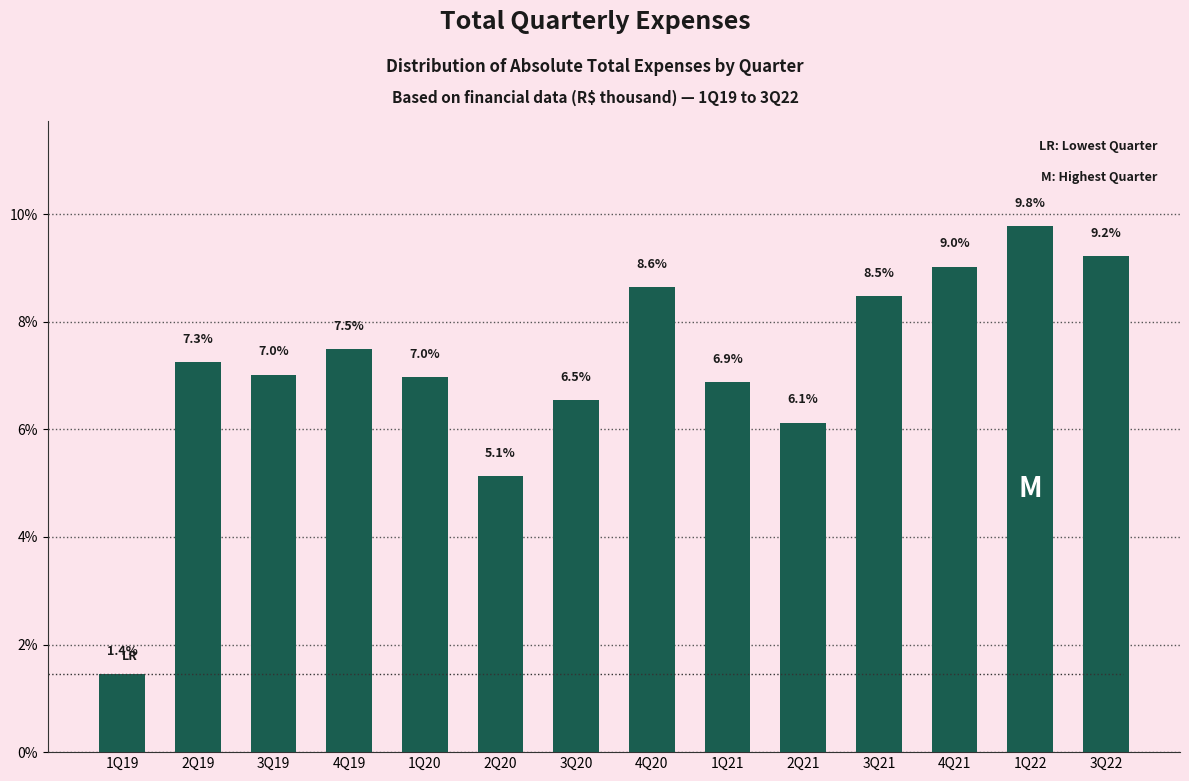

Reading left to right, extract all data points from this chart.

1Q19=1.4	2Q19=7.3	3Q19=7.0	4Q19=7.5	1Q20=7.0	2Q20=5.1	3Q20=6.5	4Q20=8.6	1Q21=6.9	2Q21=6.1	3Q21=8.5	4Q21=9.0	1Q22=9.8	3Q22=9.2